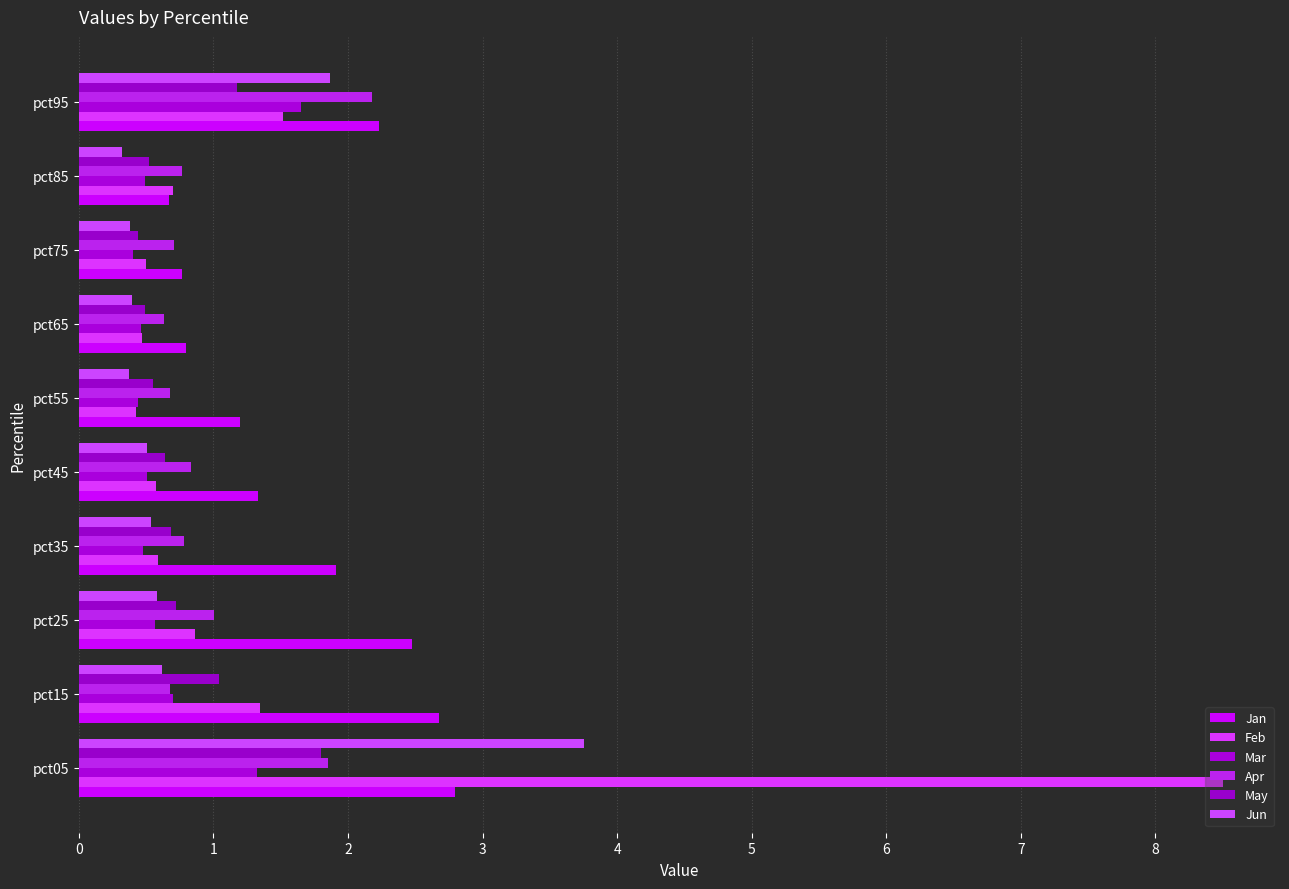

Count the number of categories in the chart.

10